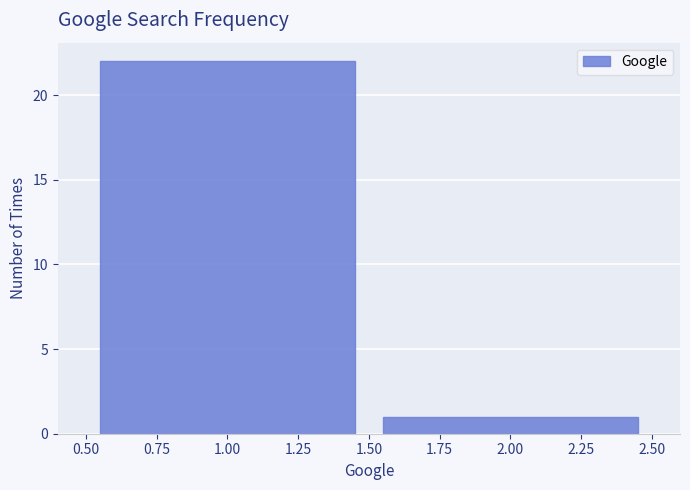

Reading left to right, transcribe this chart: for each bar, give the range it covers on the x-axis and its height. The values are not printed on the chart, so give them approximately, as read against the axis.

0.50 to 1.50: 22
1.50 to 2.50: 1